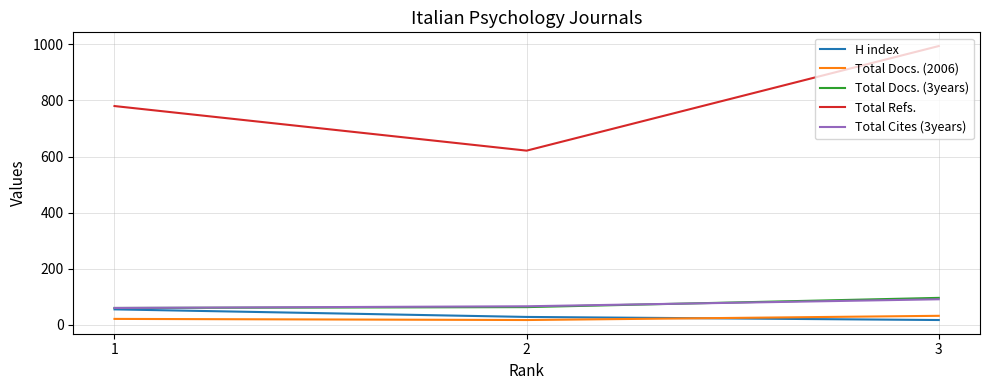

What is the spread (max minus min) of values at 1?

759